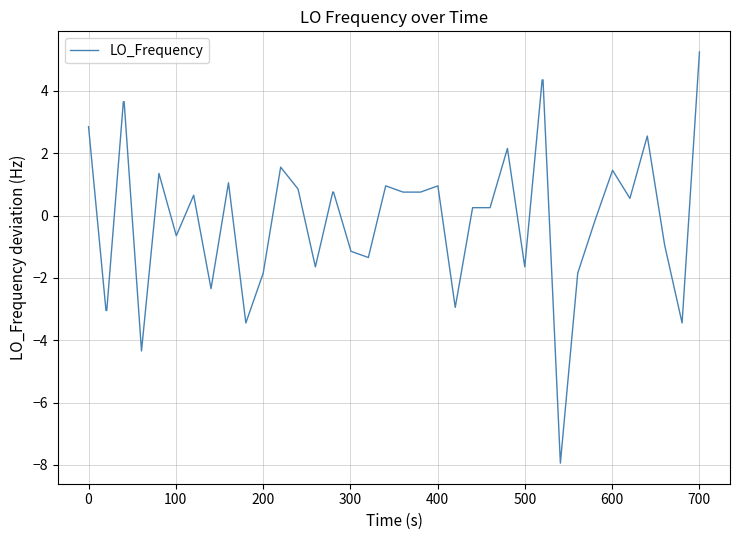

What is the minimum value shown in the chart?

-7.9